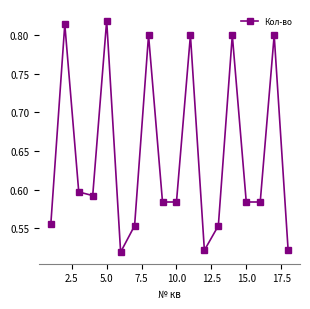

How many values are between 0 and 1?

18